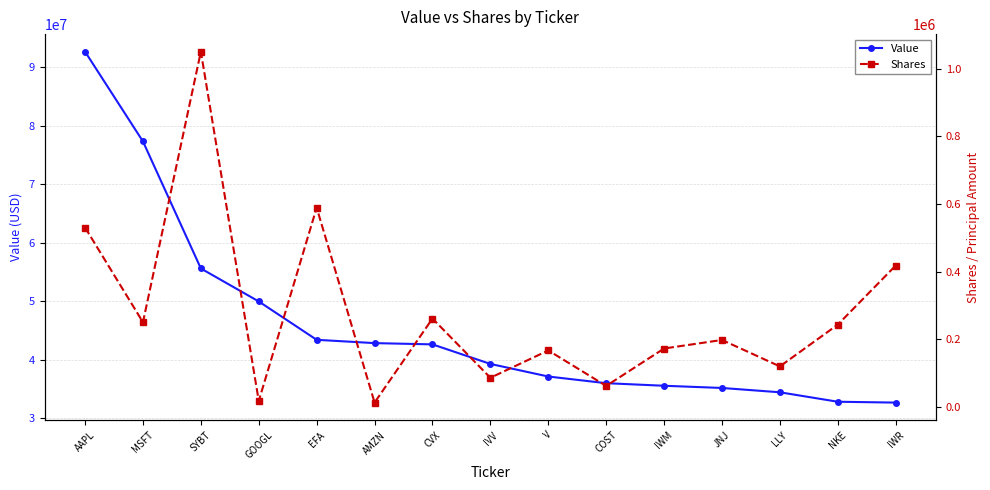

True or false: Value and Shares cross at least once.

False